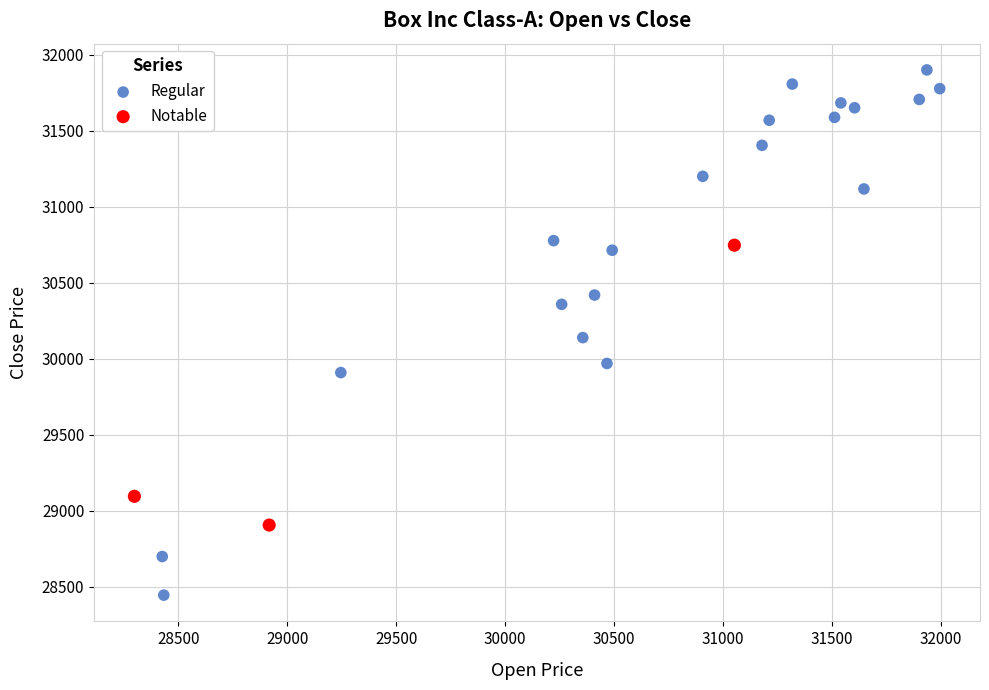

Which series has the largest Y range (max minus min)?

Regular